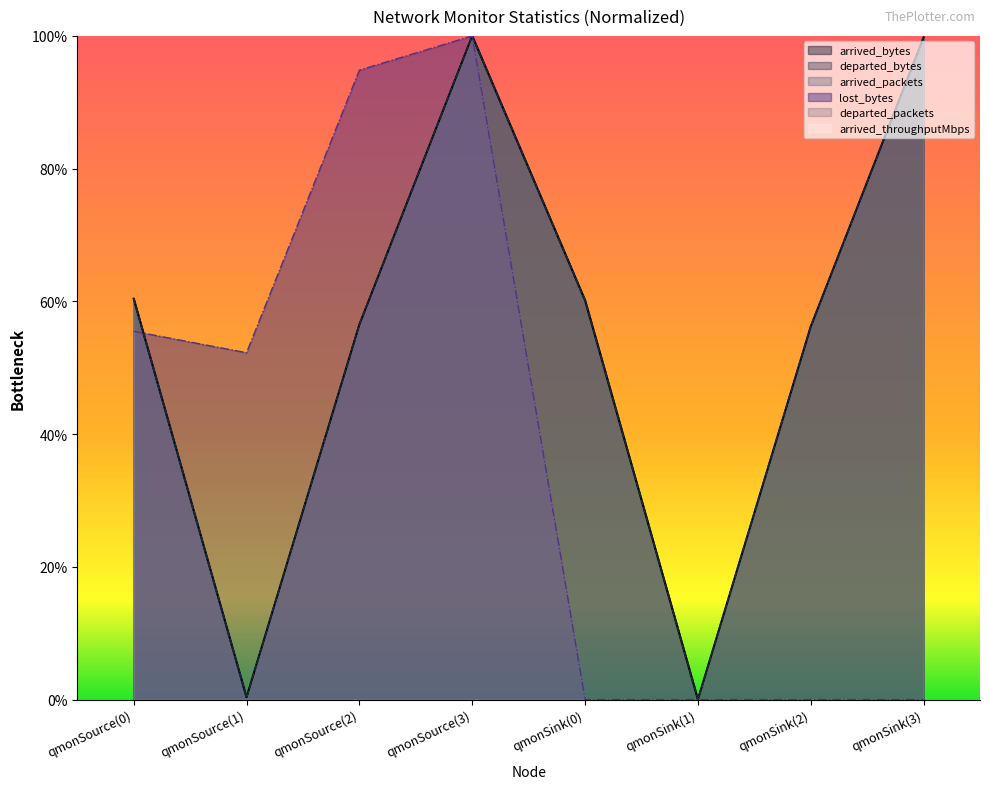

What is the value of the departed_bytes point at the 8th from the left?

1.0